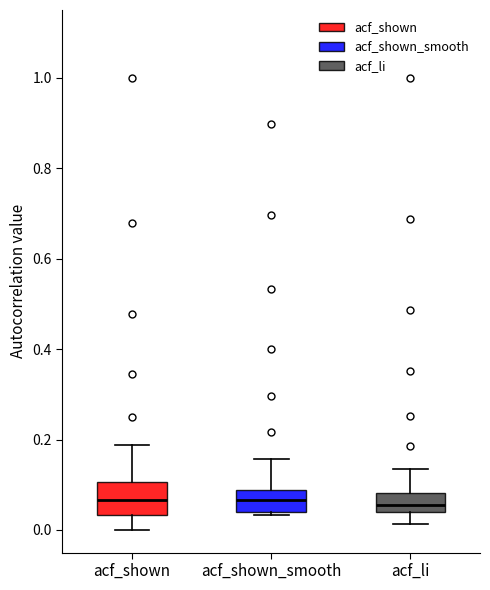

Comparing the boxes themselves (not the whiskers), which one is the tallest?

acf_shown